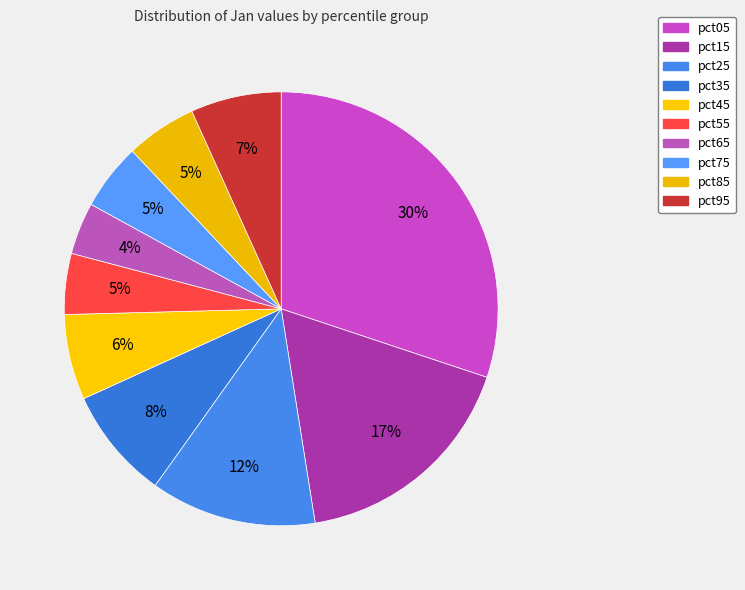

To the nearest percent, what percentage of the pie is pct75?

5%